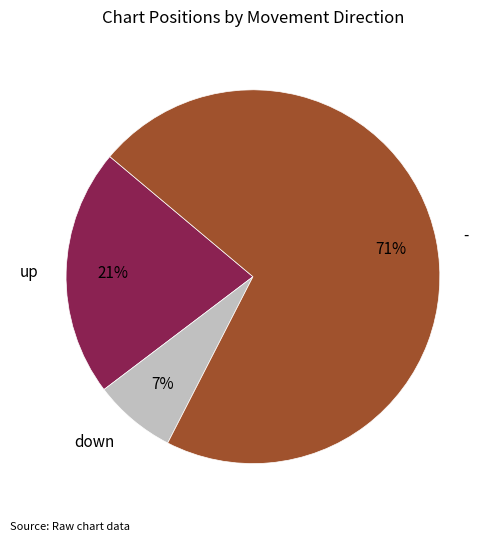

Approximately how many times larger is the value at up compared to -?

0.3